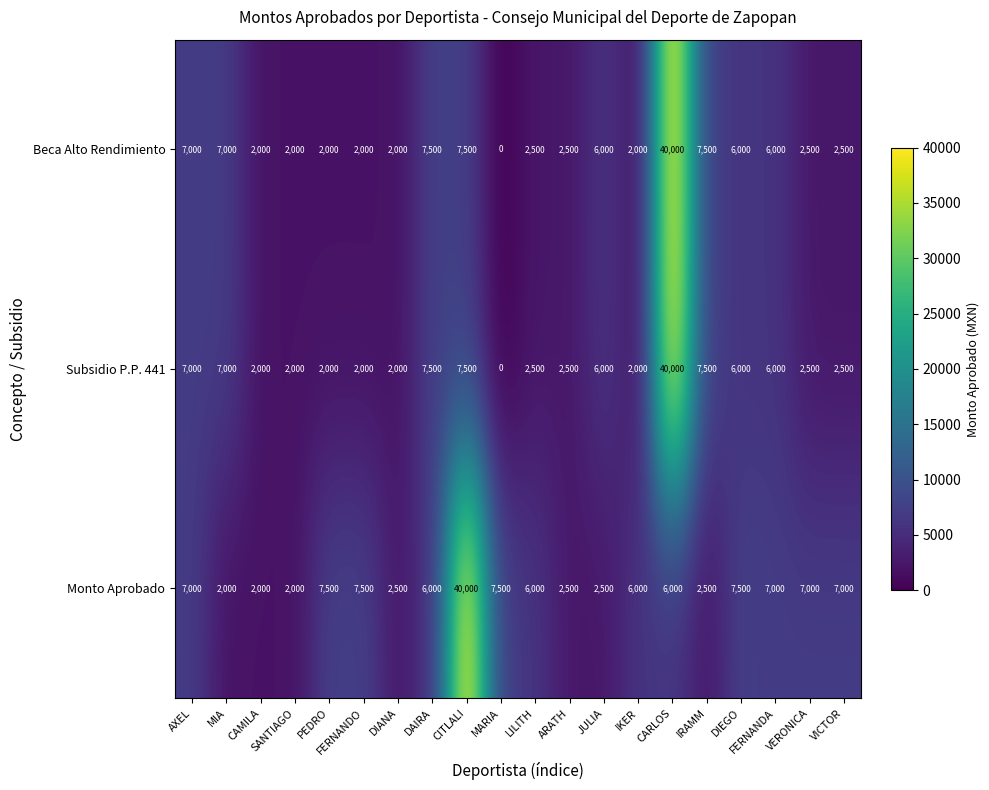

What is the difference between the maximum and minimum values in the Beca Alto Rendimiento series?

40000